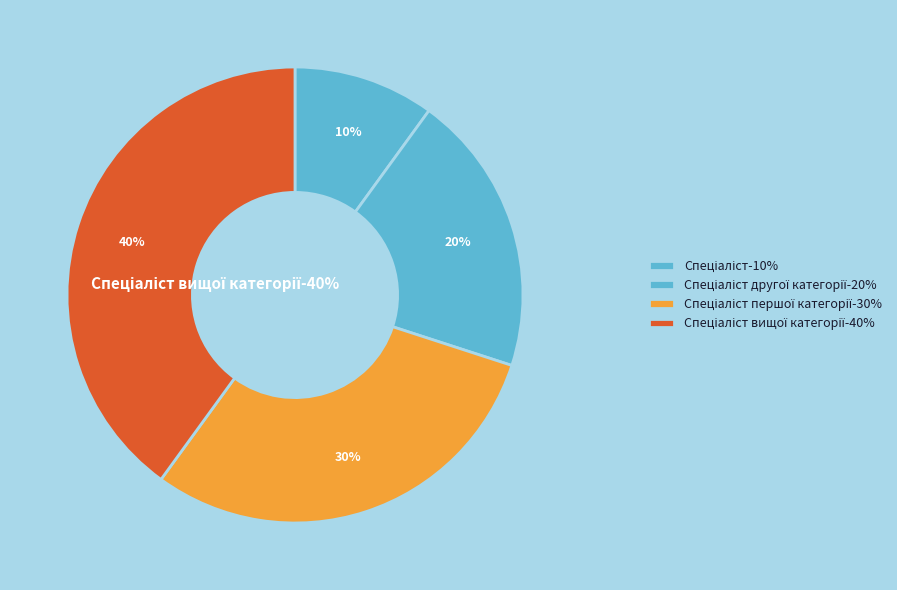

What portion of the pie excludes Спеціаліст вищої категорії?

60.0%